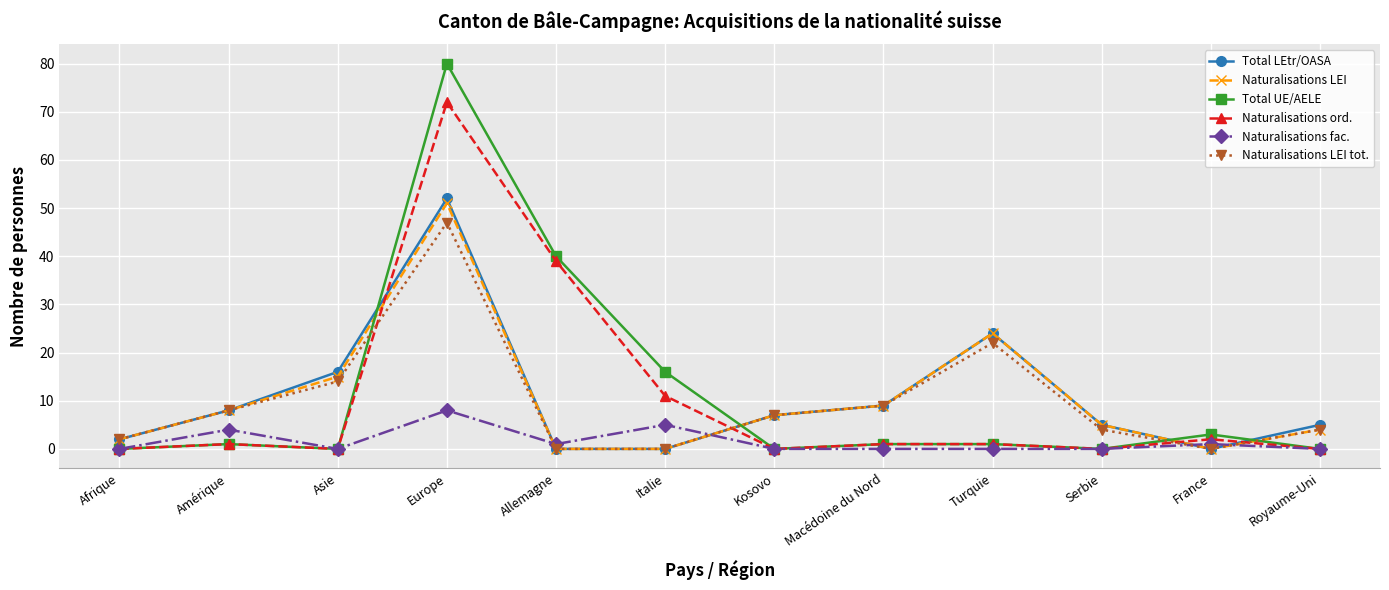

Where is the first local maximum for Total LEtr/OASA?

Europe